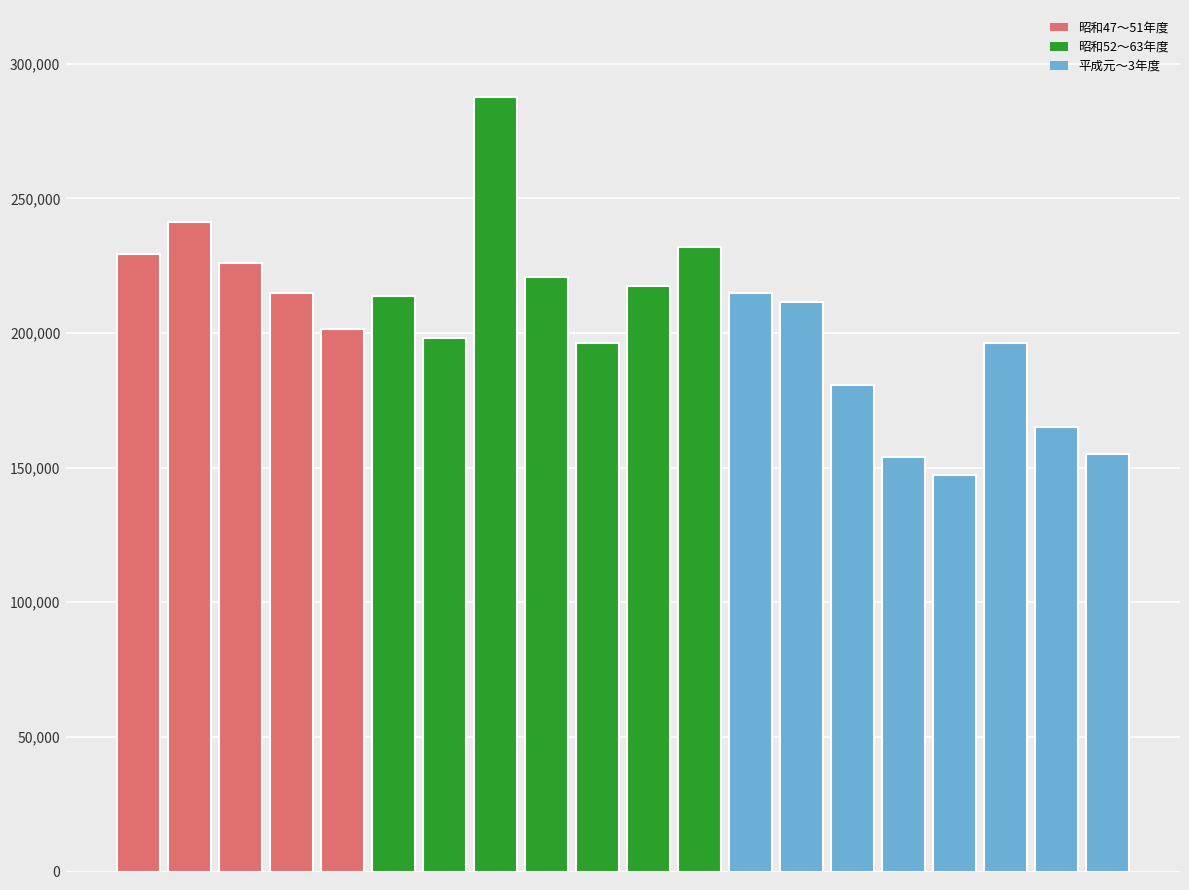

How many data points does each series have?

20